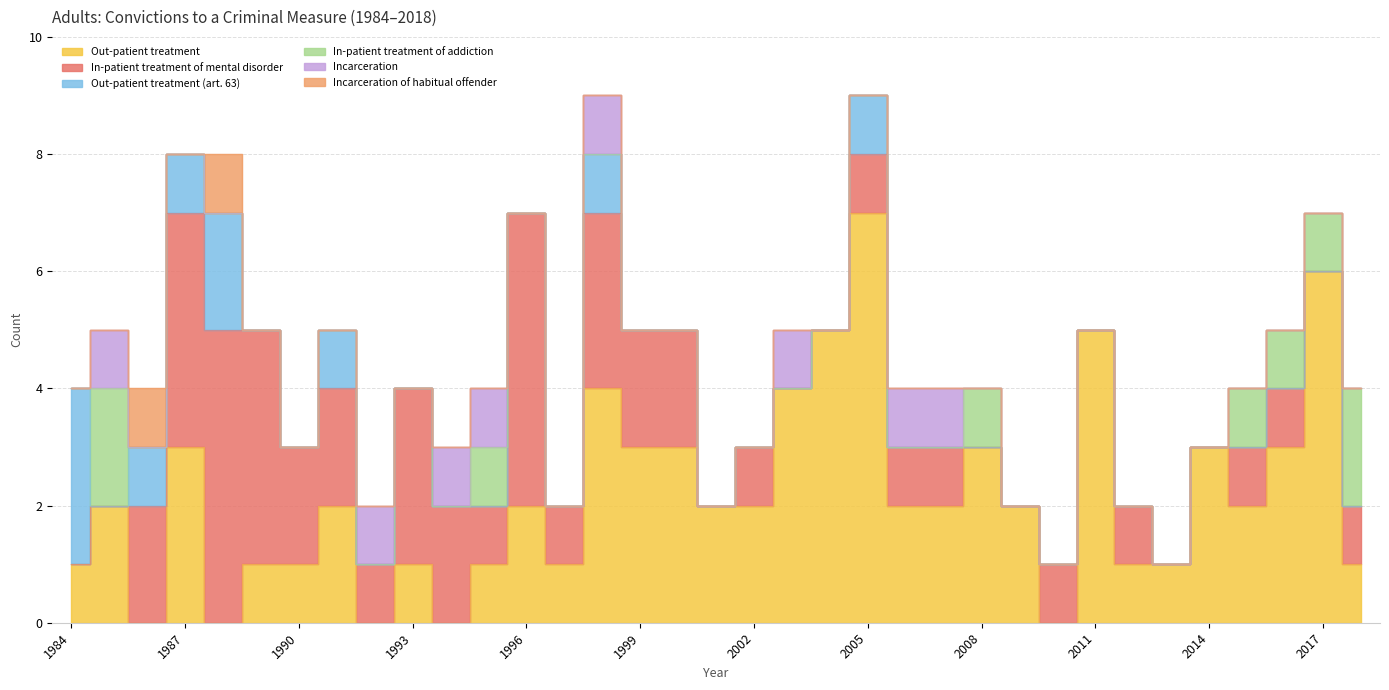

At how many categories does at least one series exceed 0?

35